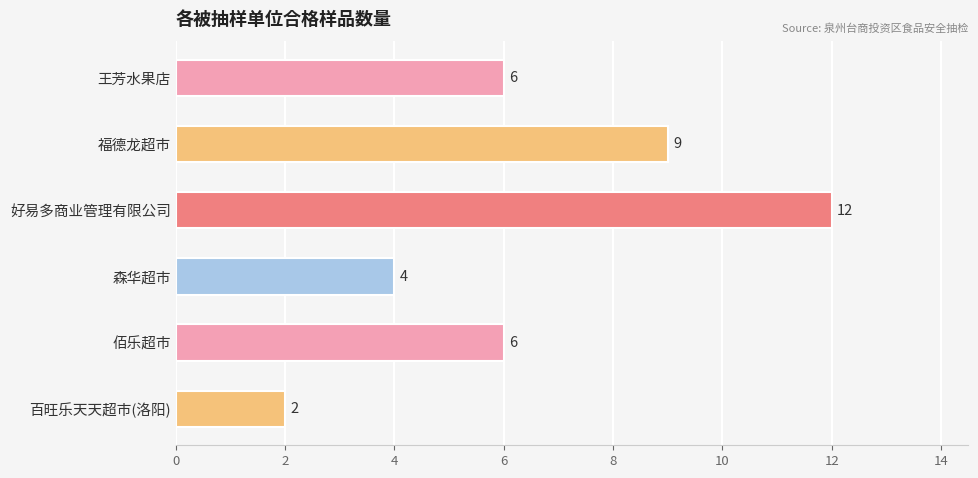

How many data points are less than 6?

2